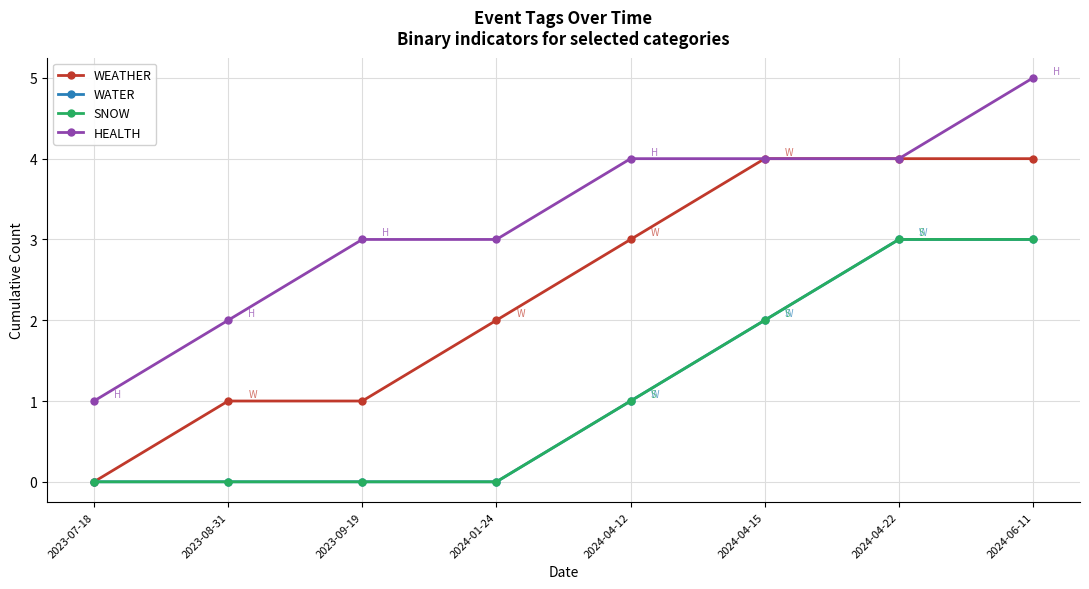

Rank the series at 2023-08-31 from lowest to highest value.

WATER, SNOW, WEATHER, HEALTH